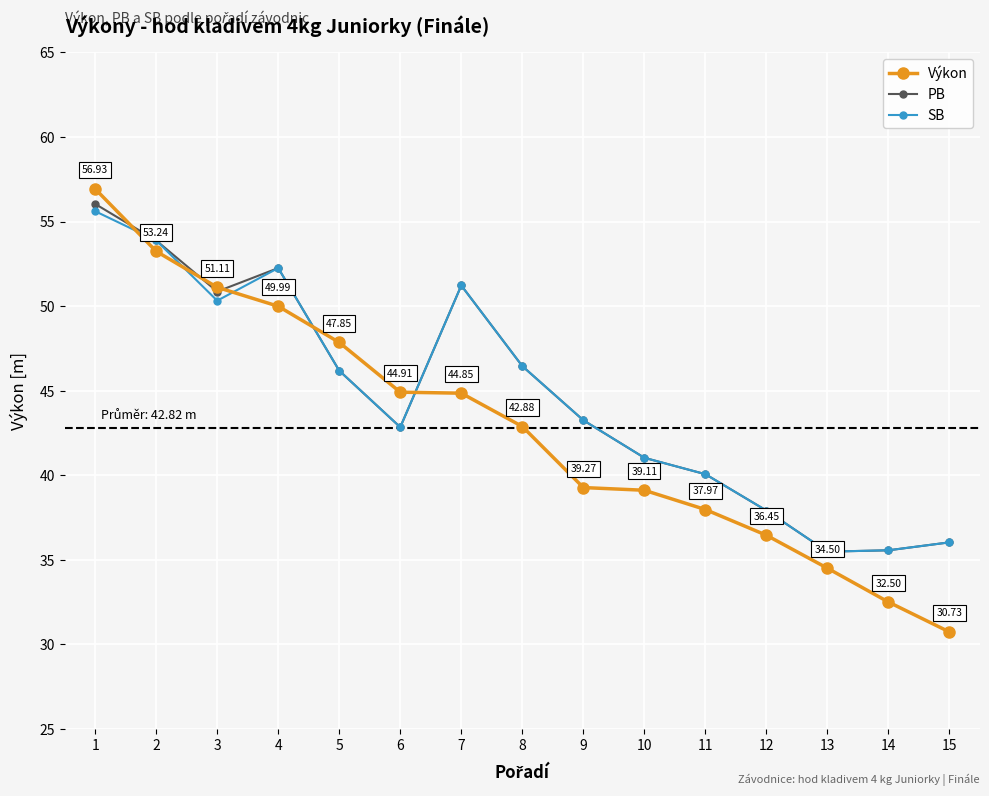

What is the greatest value displayed?

56.9